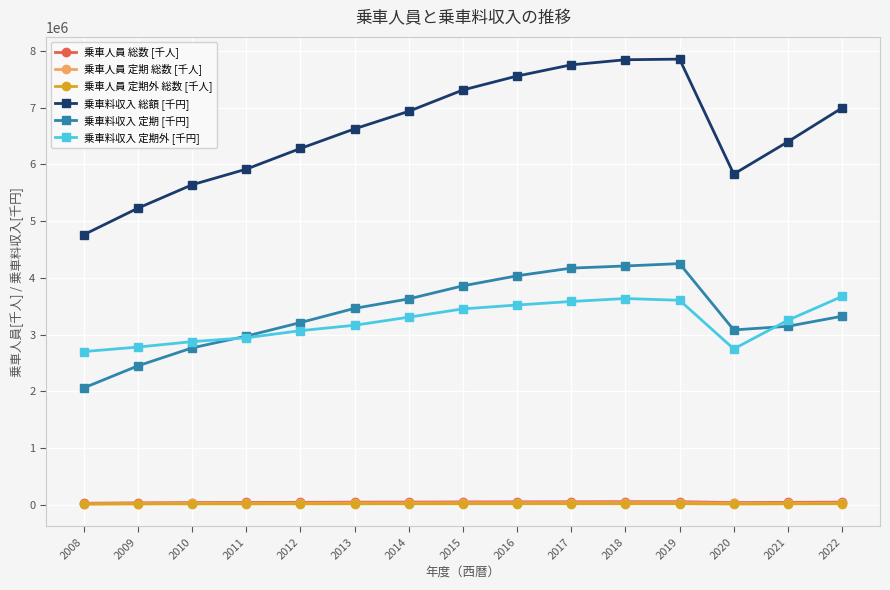

True or false: 乗車料収入 総額 [千円] and 乗車人員 定期外 総数 [千人] intersect in this chart.

False